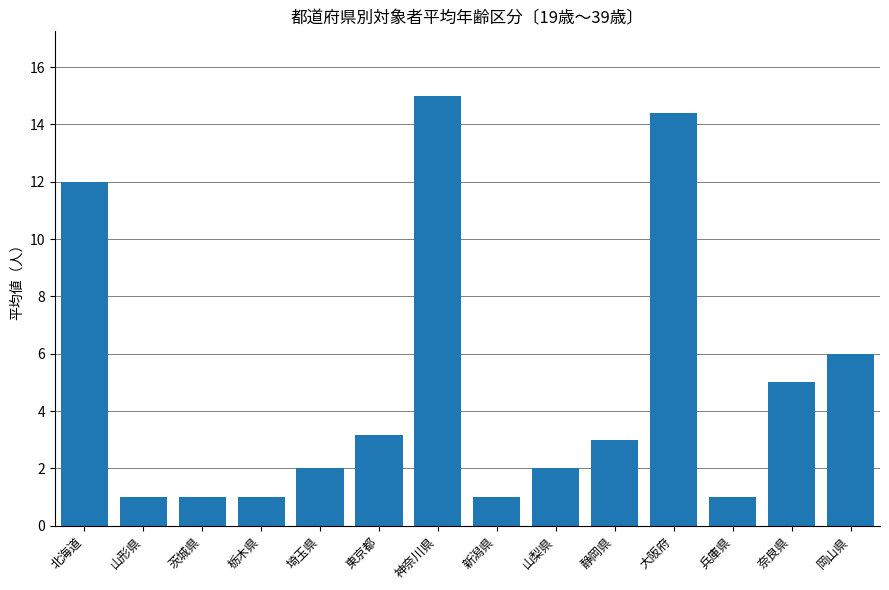

What is the label of the 2nd bar from the left?

山形県